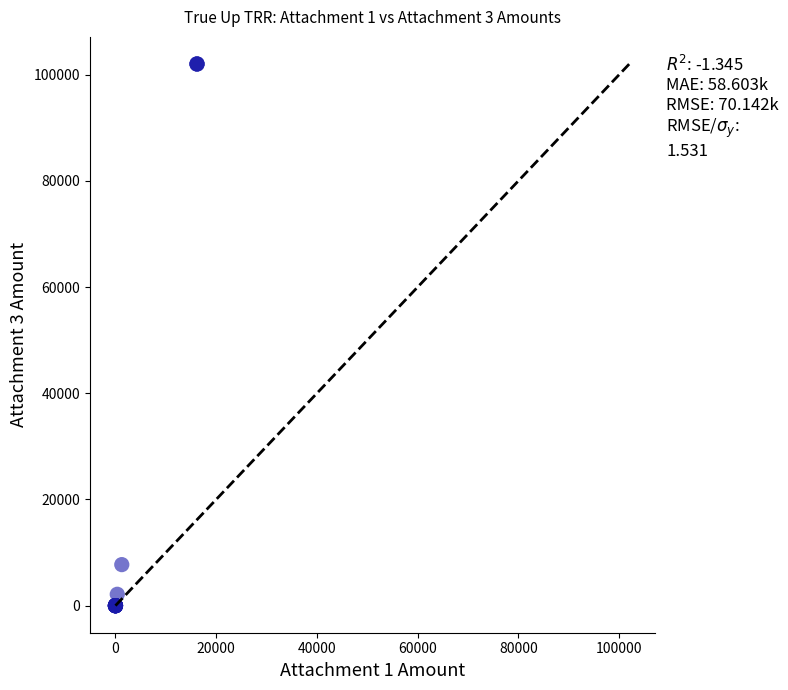

What Y value in the scatter plot is closest to 51016?

7727.1